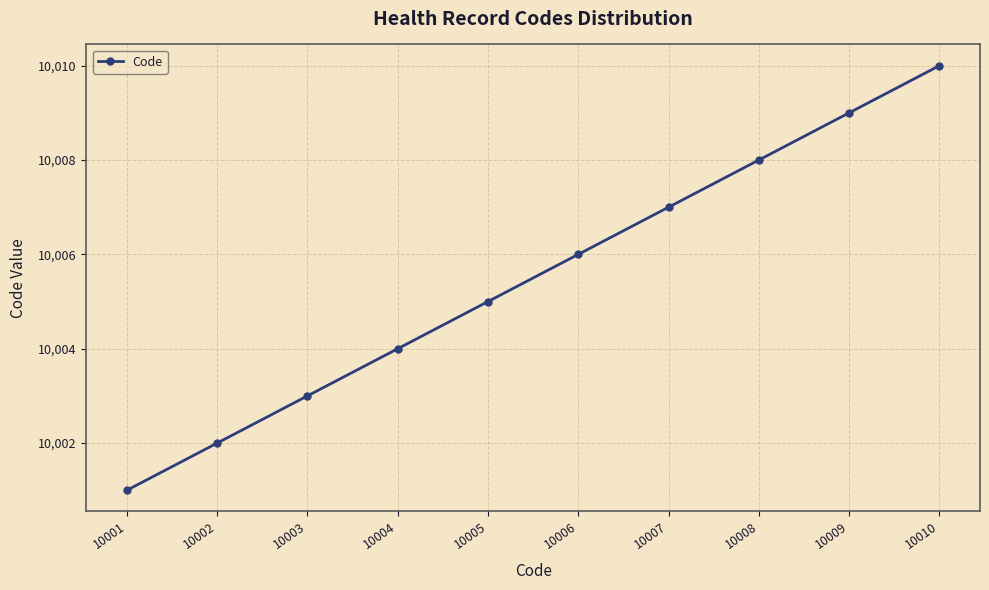

The value at 10002 is 6804. True or false?

False